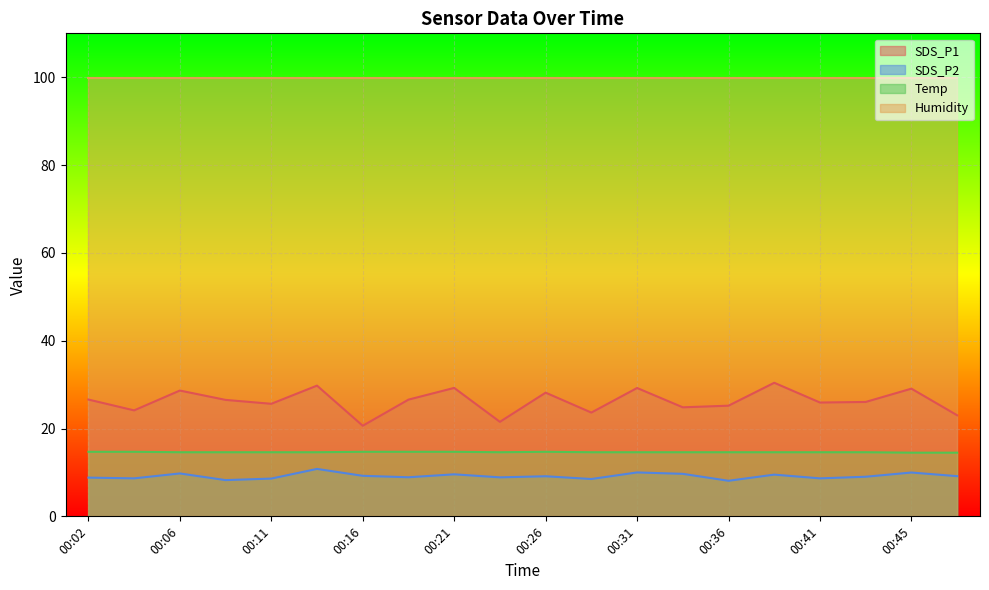

At 00:11, list the series in order from smallest to largest.

SDS_P2, Temp, SDS_P1, Humidity